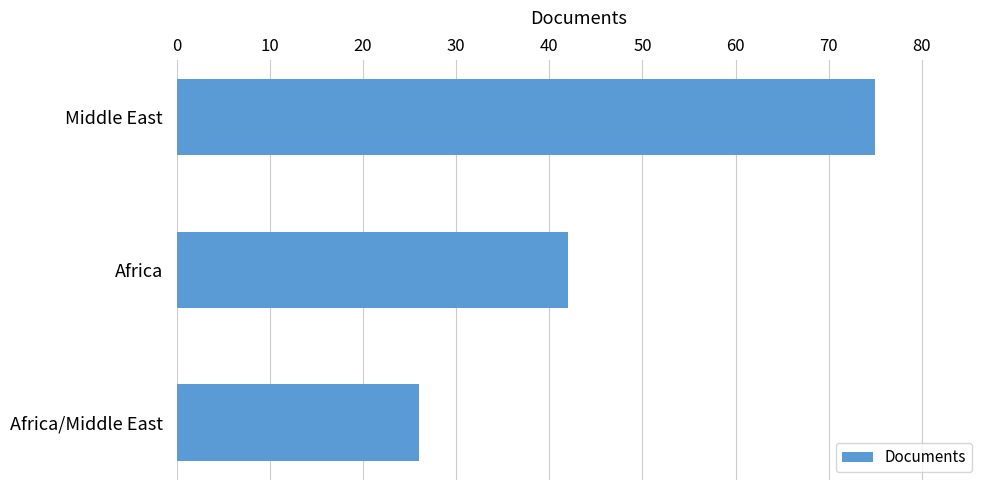

What is the difference between the maximum and minimum values?

49